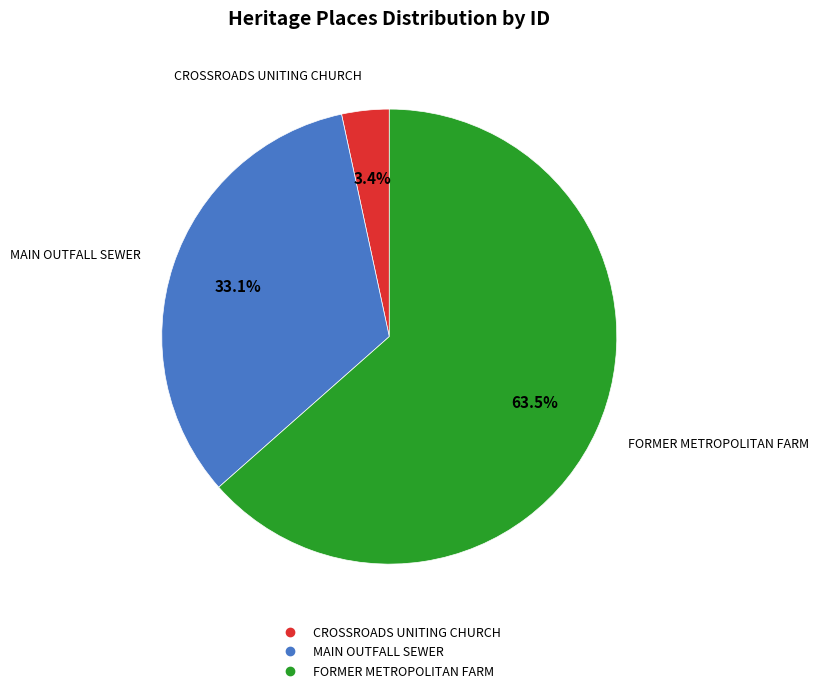

Which category has the smallest portion of the pie?

CROSSROADS UNITING CHURCH